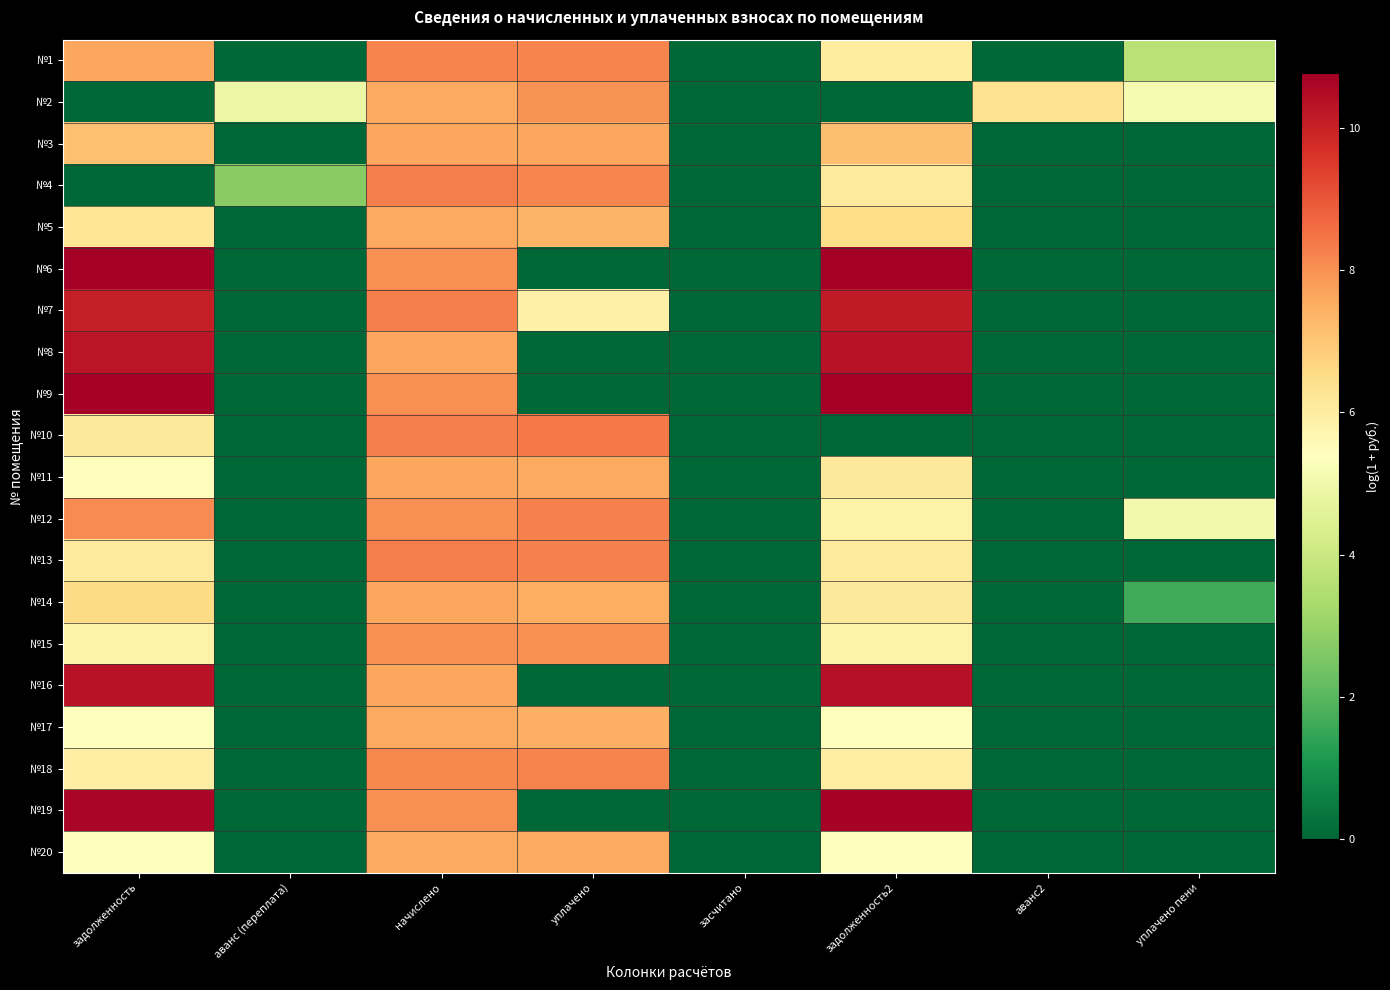

At which category is the sum across all series the highest?

начислено